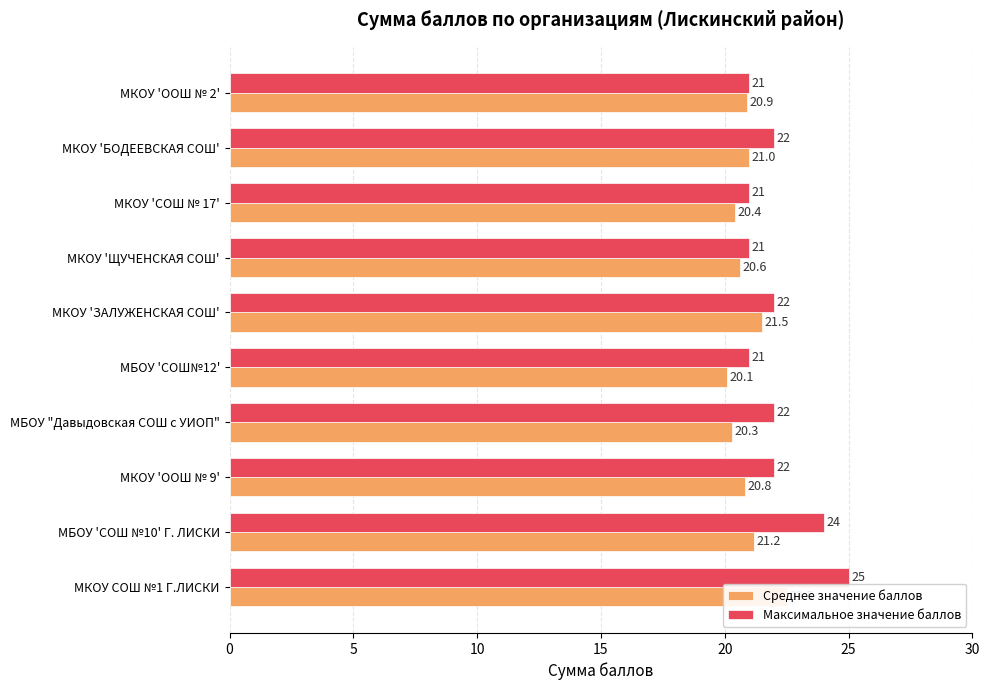

Are the bars horizontal?

Yes